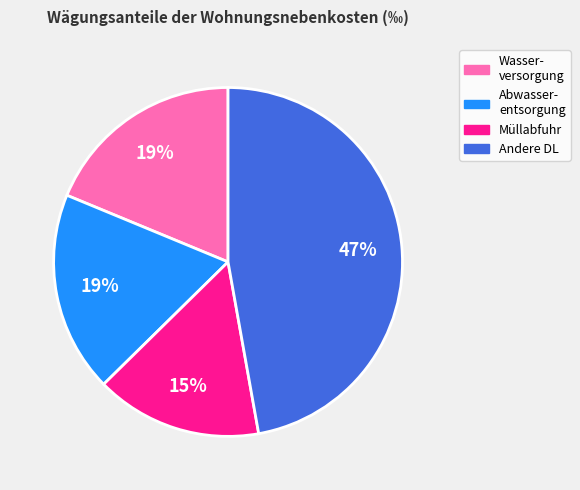

To the nearest percent, what is the average slice percentage?

25%